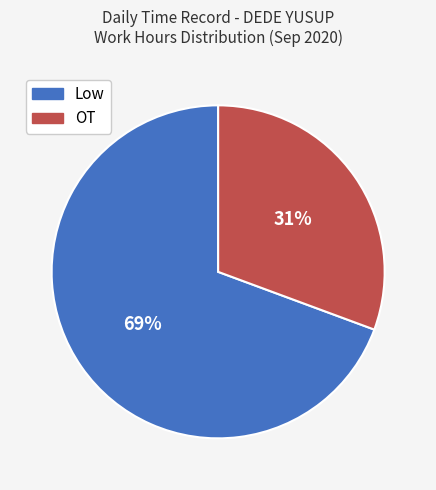

How many segments does this pie chart have?

2